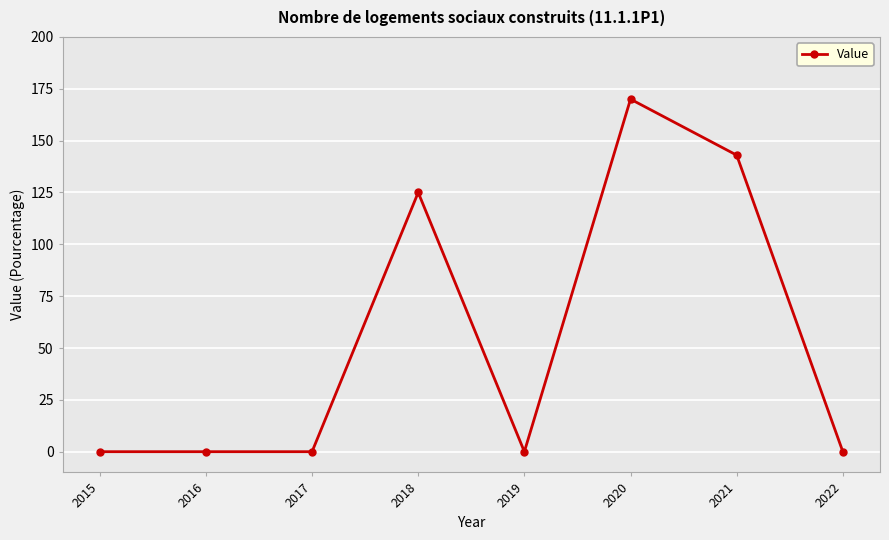

Reading left to right, list all the values displayed in this chart.

2015=0	2016=0	2017=0	2018=125	2019=0	2020=170	2021=143	2022=0